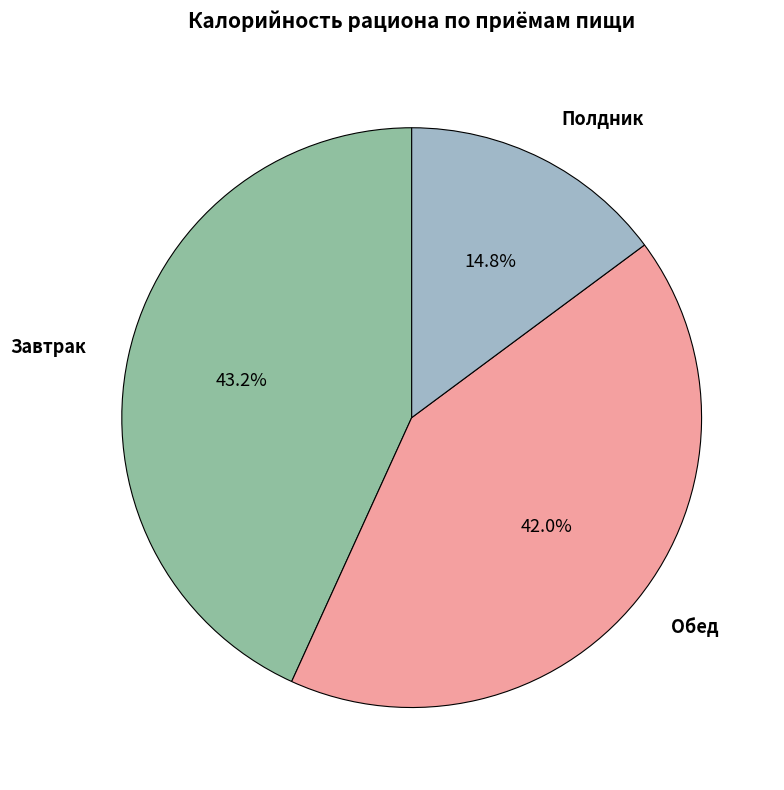

Is there a majority slice in this chart?

No